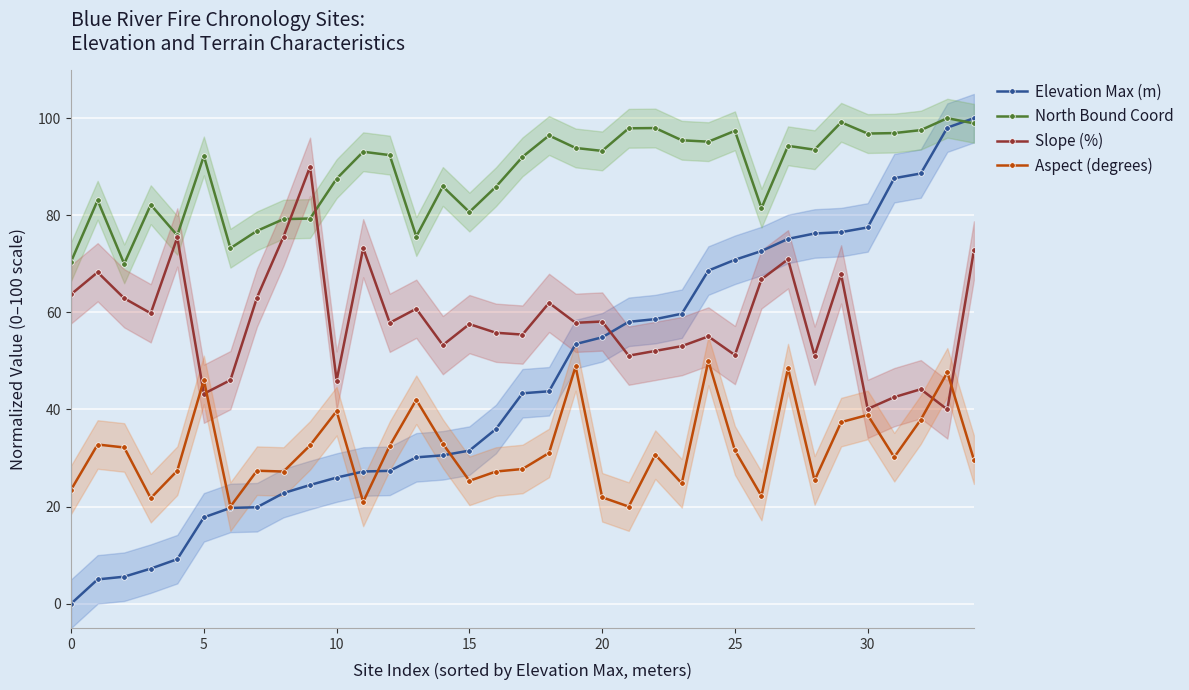

What is the label of the 14th point from the right?

21